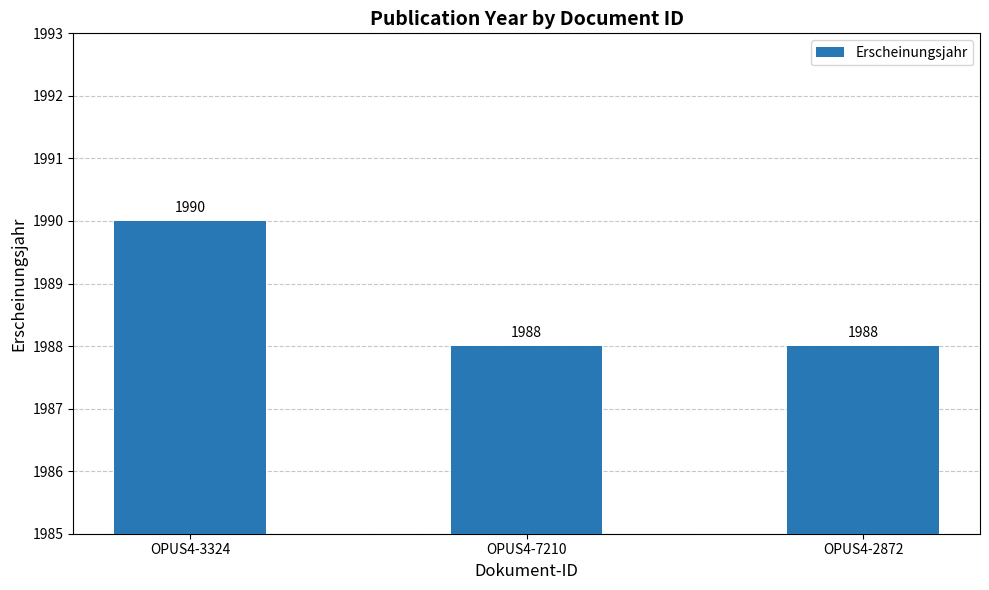

Reading left to right, what are all the values shown in this chart?

OPUS4-3324=1990	OPUS4-7210=1988	OPUS4-2872=1988